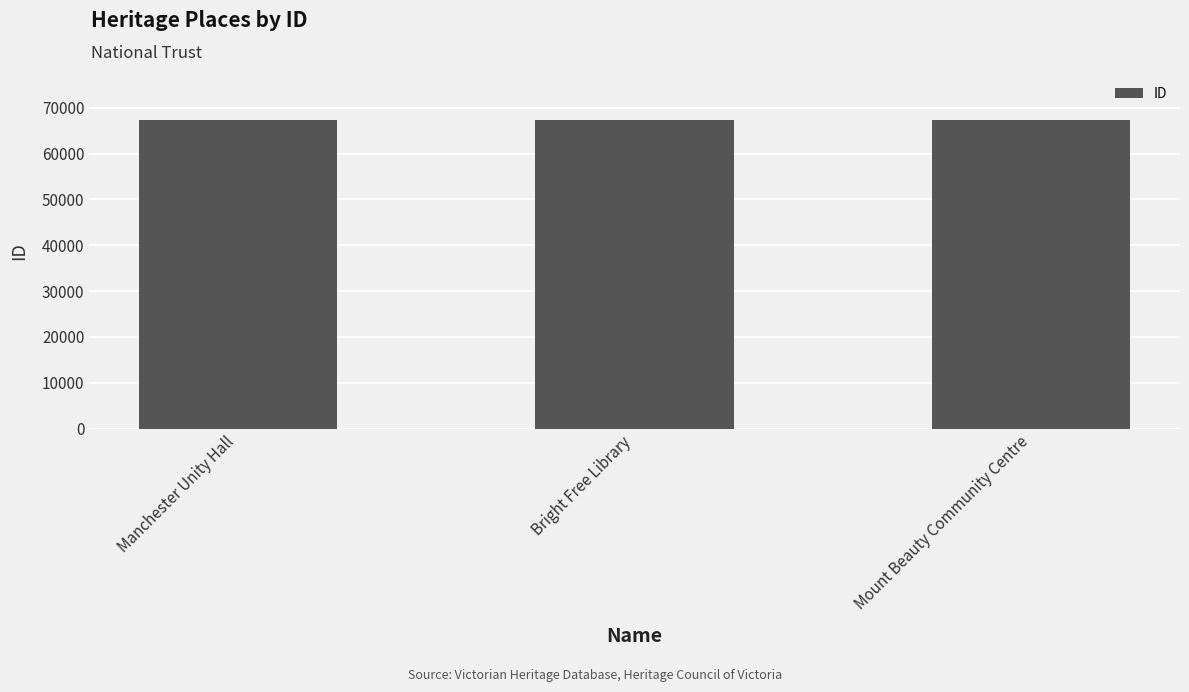

What is the label of the 2nd bar from the right?

Bright Free Library